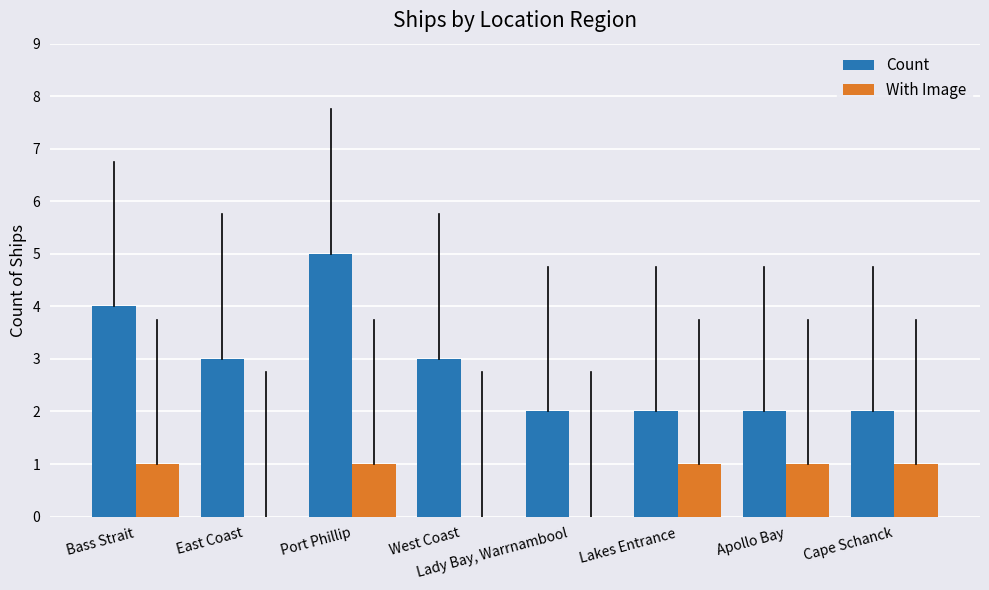

Which series has the widest spread of values?

Count